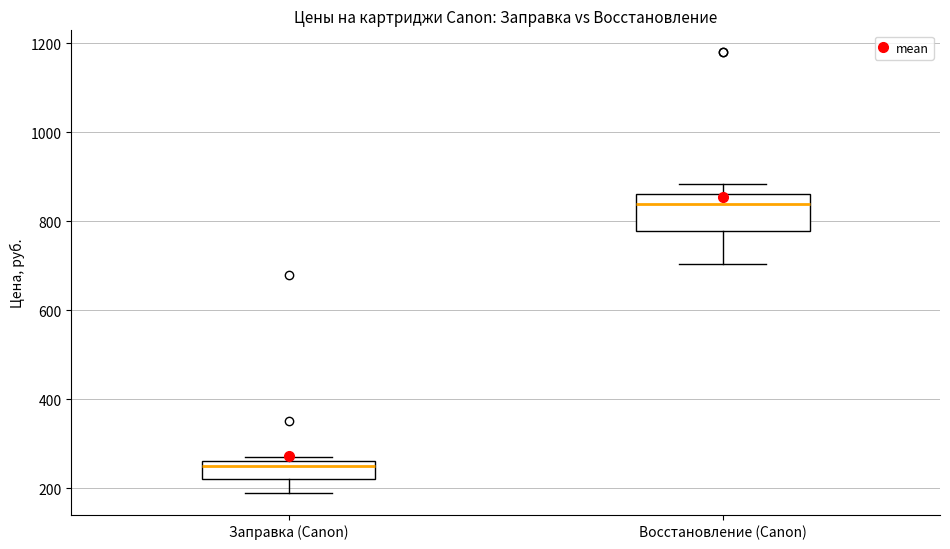

Reading left to right, read every box against the y-axis: the position of its median line, the range the box covers, and the ends of its whiskers. The values are not printed on the chart, so give them approximately, as read against the axis.

Заправка (Canon): median 260 (just below the box's upper edge), box 220 to 260, whiskers 200 to 280
Восстановление (Canon): median 840, box 780 to 860, whiskers 700 to 880